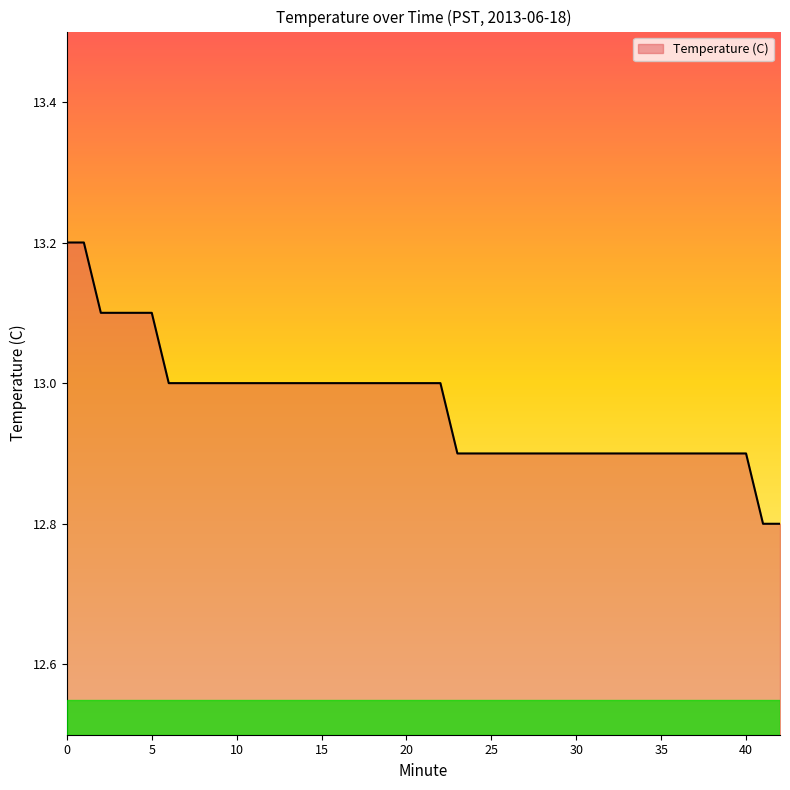

What is the difference between the maximum and minimum values?

0.4